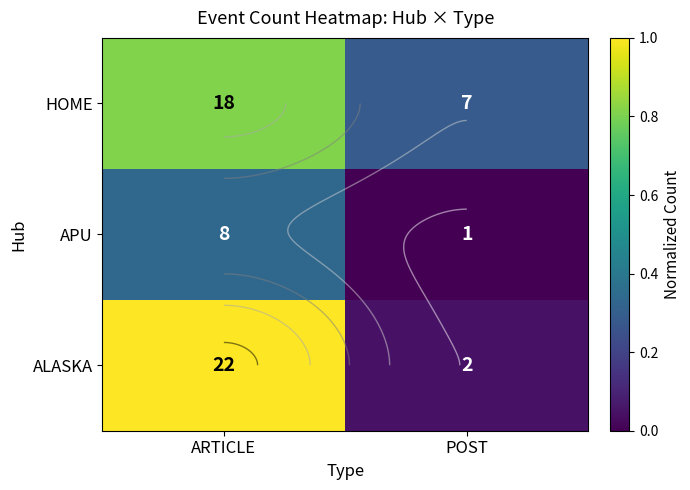

List the labels in order of ALASKA value, largest first.

ARTICLE, POST